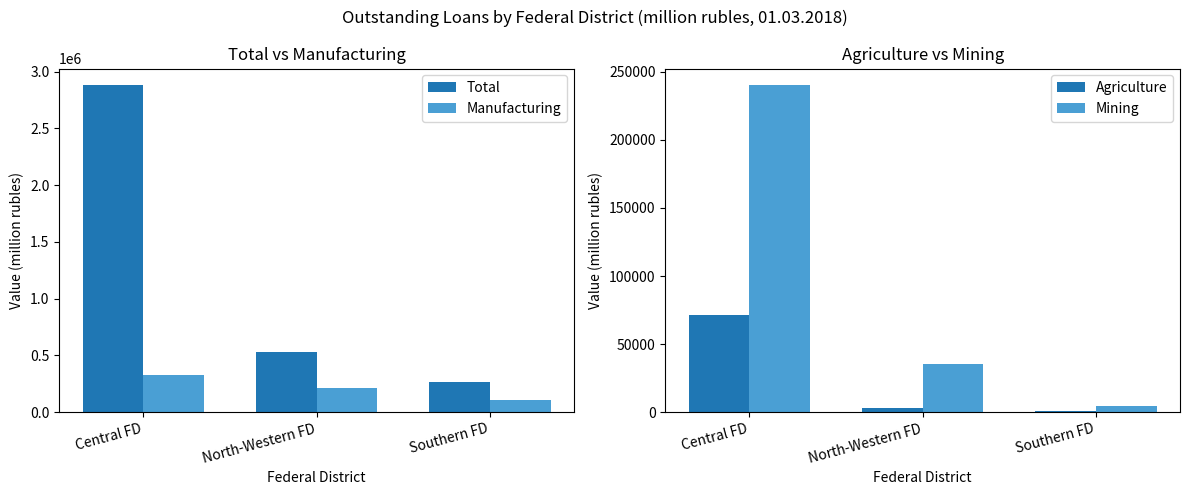

Are the bars grouped side by side (vs. stacked)?

Yes